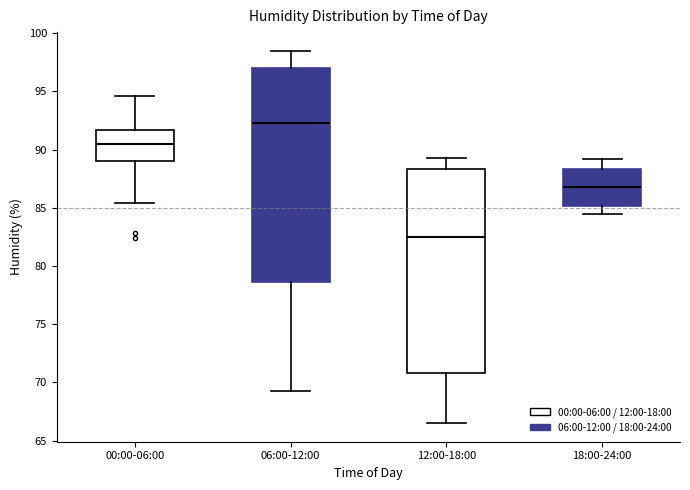

Reading left to right, transcribe this box plot: for each box, give where its median line is, the range the box spans, and where its two whiskers end, as read against the y-axis. The values are not printed on the chart, so give them approximately, as read against the axis.

00:00-06:00: median 90.5, box 89.0 to 91.5, whiskers 85.5 to 94.5
06:00-12:00: median 92.5, box 78.5 to 97.0, whiskers 69.5 to 98.5
12:00-18:00: median 82.5, box 71.0 to 88.5, whiskers 66.5 to 89.5
18:00-24:00: median 87.0, box 85.0 to 88.5, whiskers 84.5 to 89.0